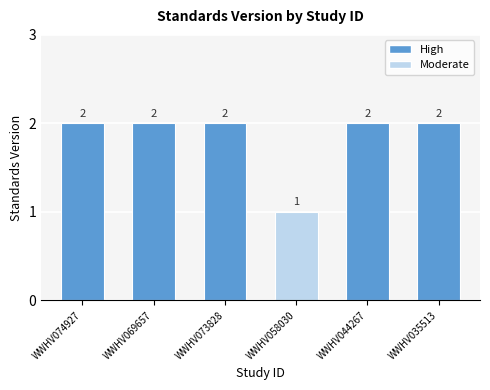

How many data points are less than 2?

1